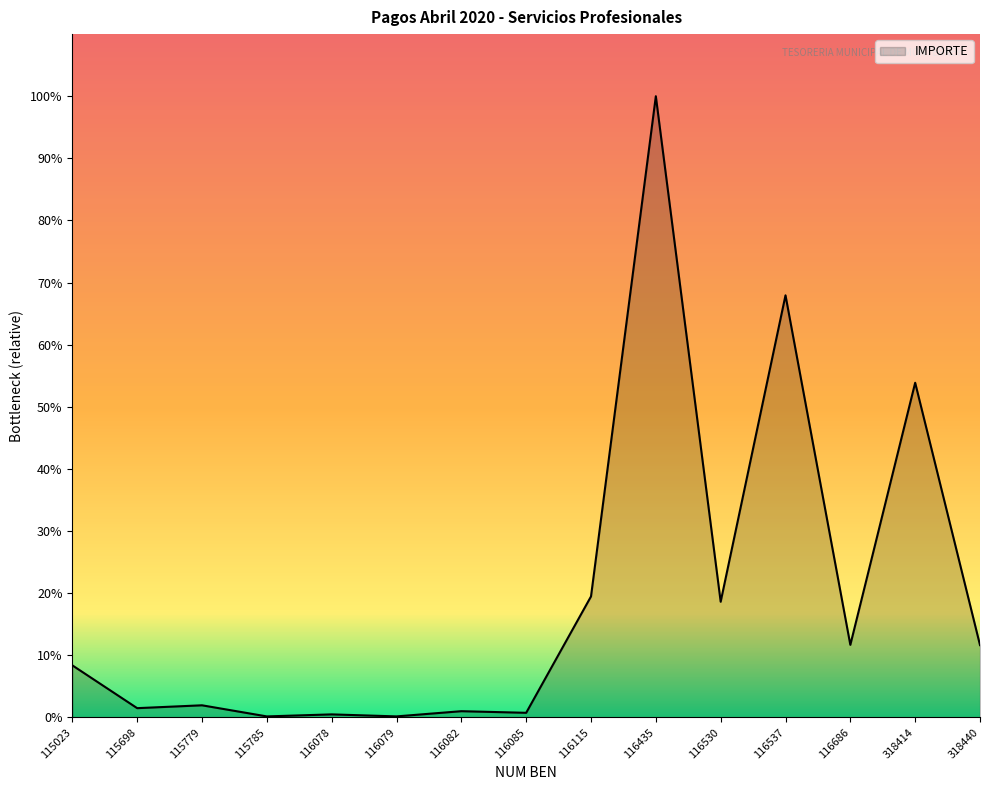

What is the average value?

426214.9